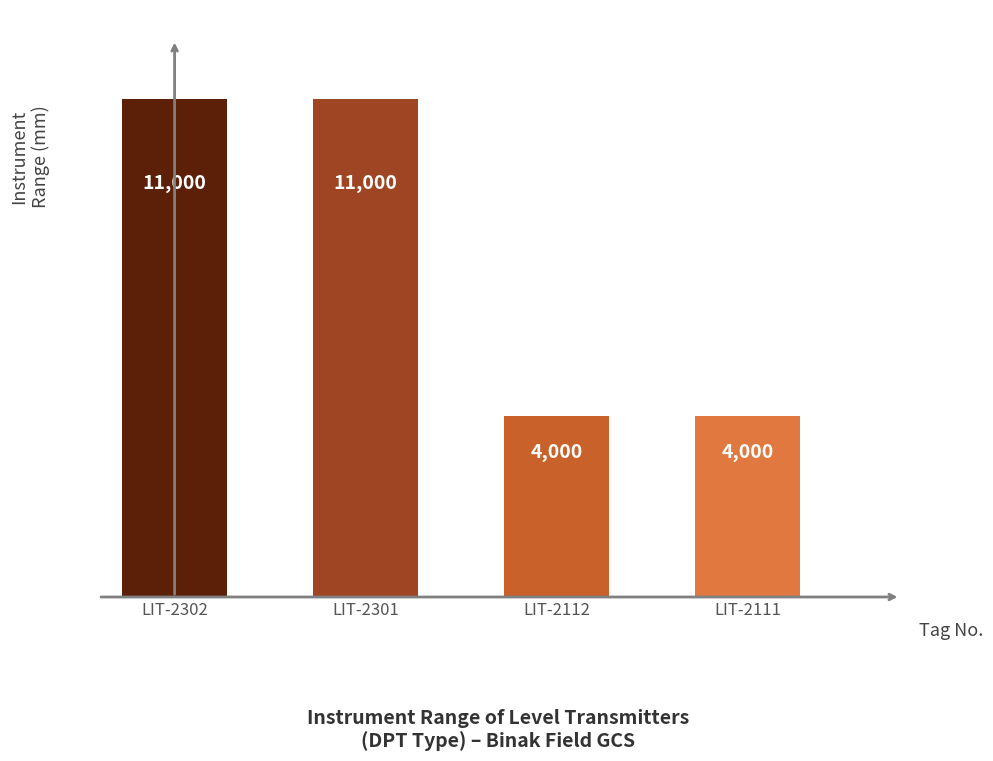

What is the value of the 3rd bar from the left?

4000